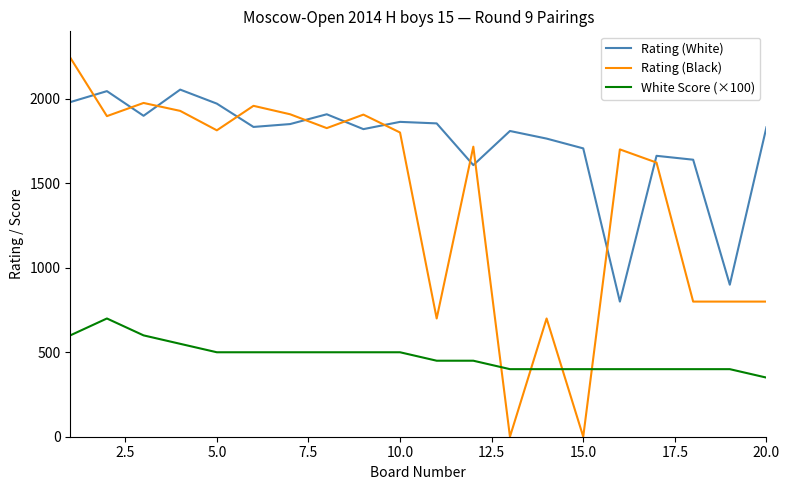

Which series has the widest spread of values?

Rating (Black)